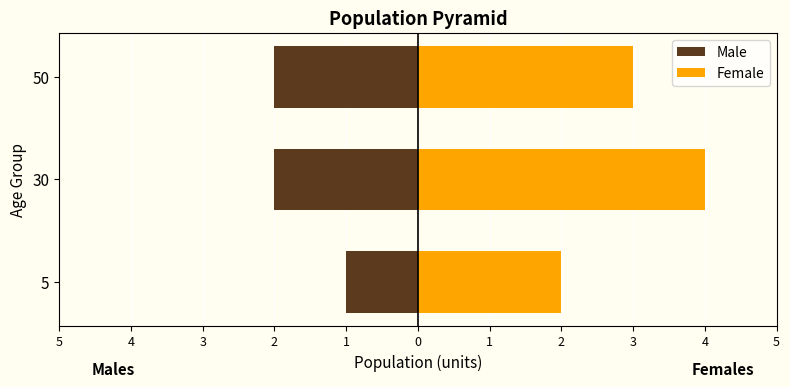

What is the lowest value of the Male series?

-2